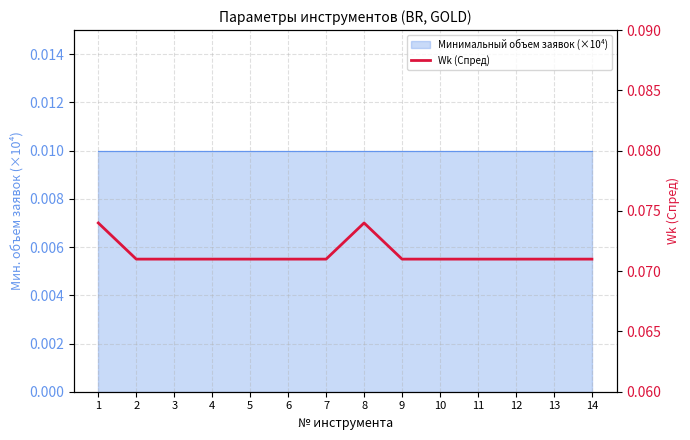

Does the chart display data point markers on the line(s)?

No